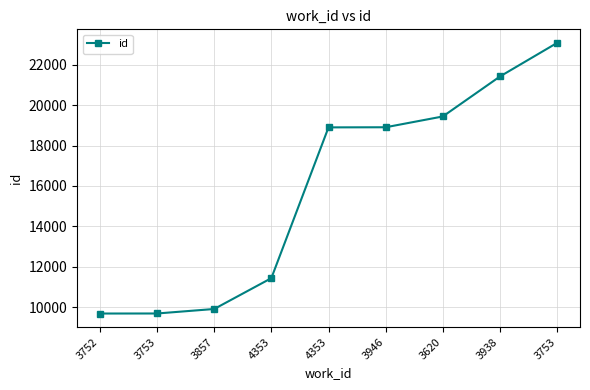

How many series are shown in this chart?

1